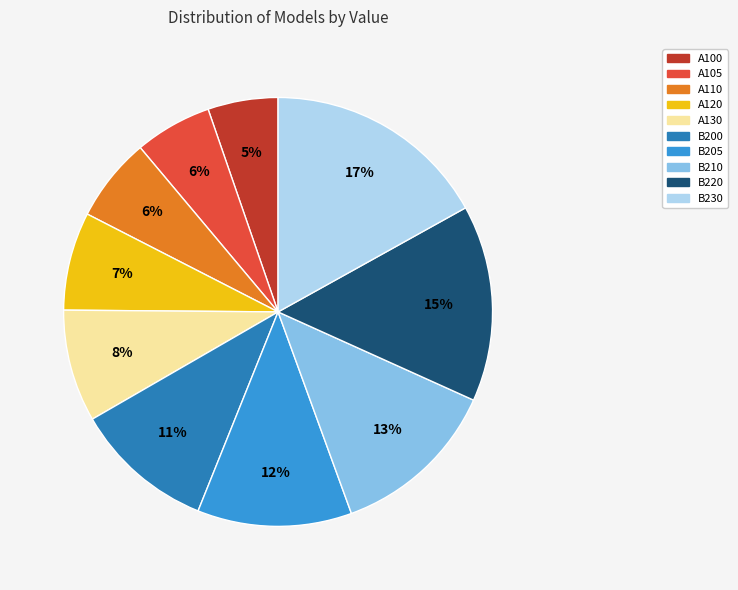

Which slice is the smallest?

A100